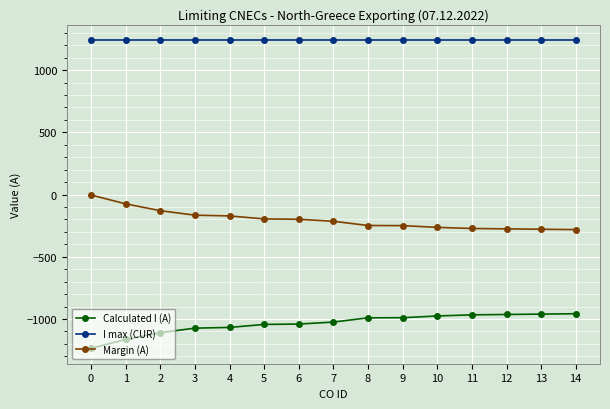

How many series are shown in this chart?

3